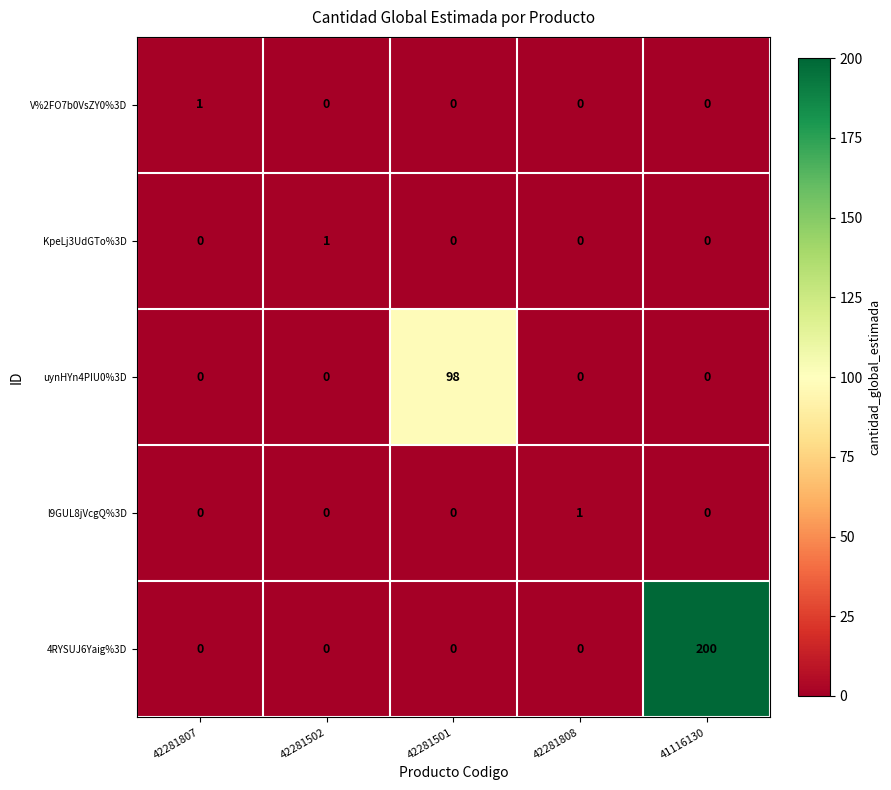

Reading left to right, what are all the values shown in this chart?

V%2FO7b0VsZY0%3D: 42281807=1	42281502=0	42281501=0	42281808=0	41116130=0
KpeLj3UdGTo%3D: 42281807=0	42281502=1	42281501=0	42281808=0	41116130=0
uynHYn4PIU0%3D: 42281807=0	42281502=0	42281501=98	42281808=0	41116130=0
l9GUL8jVcgQ%3D: 42281807=0	42281502=0	42281501=0	42281808=1	41116130=0
4RYSUJ6Yaig%3D: 42281807=0	42281502=0	42281501=0	42281808=0	41116130=200